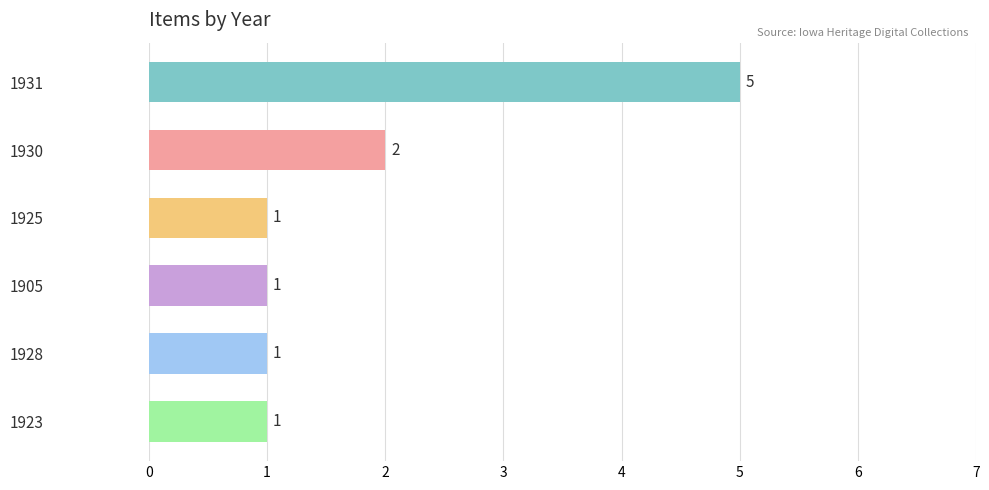

What is the difference between the maximum and minimum values?

4